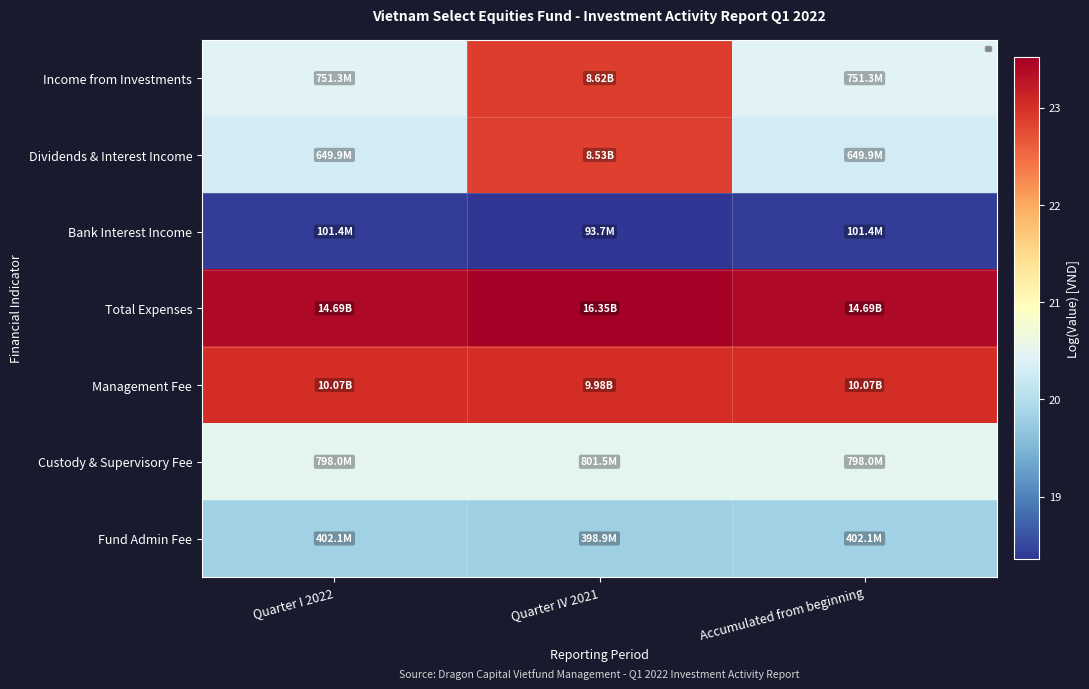

At which label is Bank Interest Income closest to 18?

Quarter IV 2021